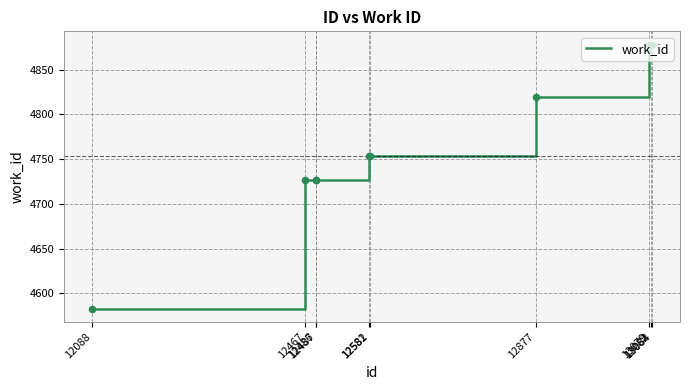

What is the change in value from 12486 to 12582?

+27